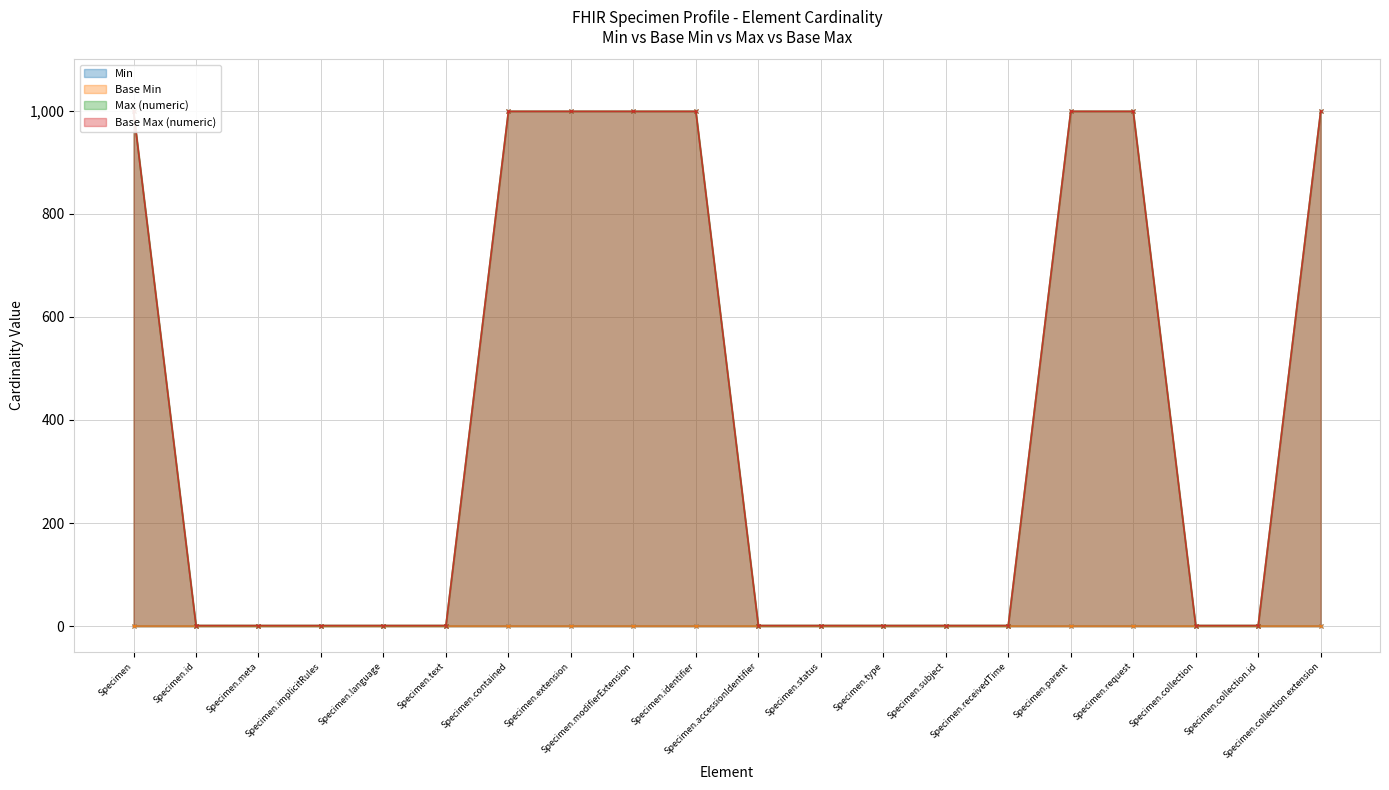

At which category is the sum across all series the highest?

Specimen.parent